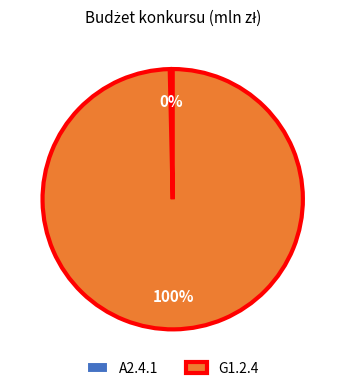

To the nearest percent, what is the average slice percentage?

50%